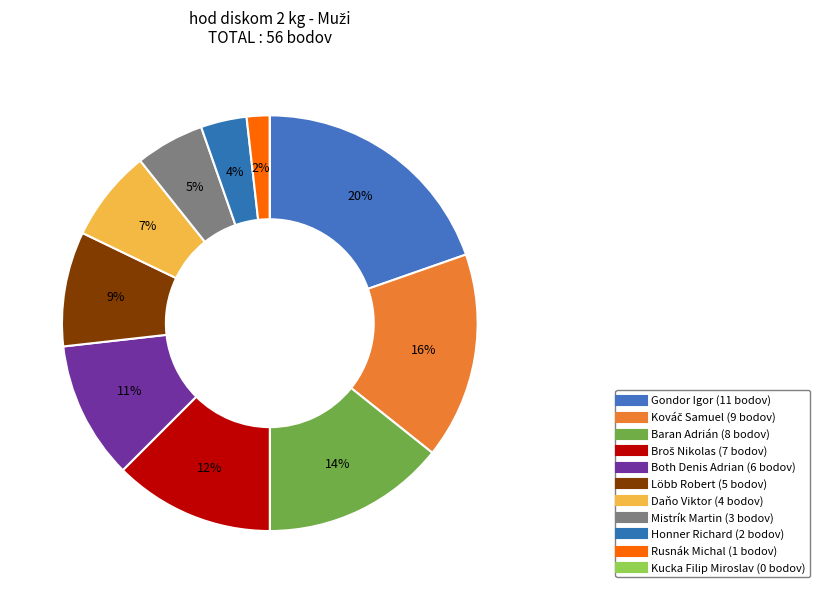

Count the number of slices in the pie.

11